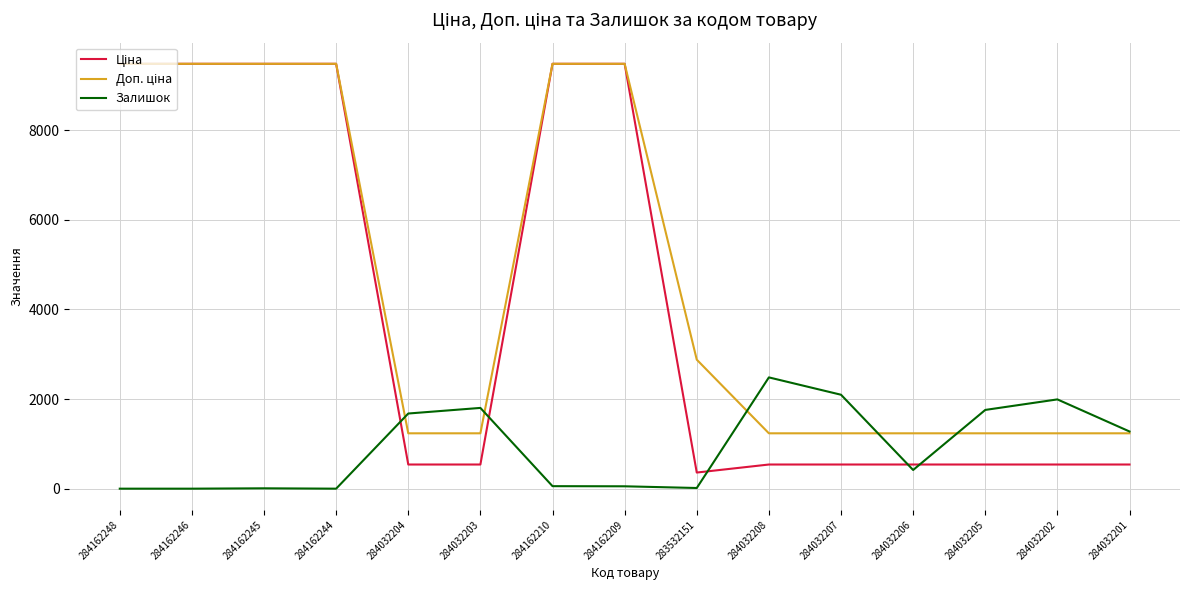

What is the spread (max minus min) of values at 284162246?

9480.1